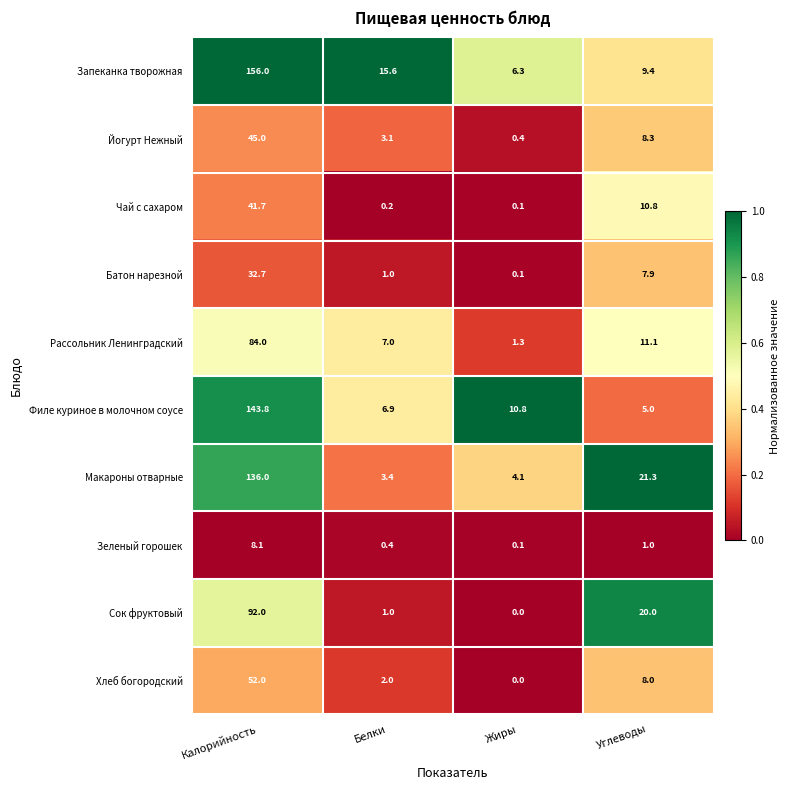

Read the Хлеб богородский value at Углеводы.

8.0